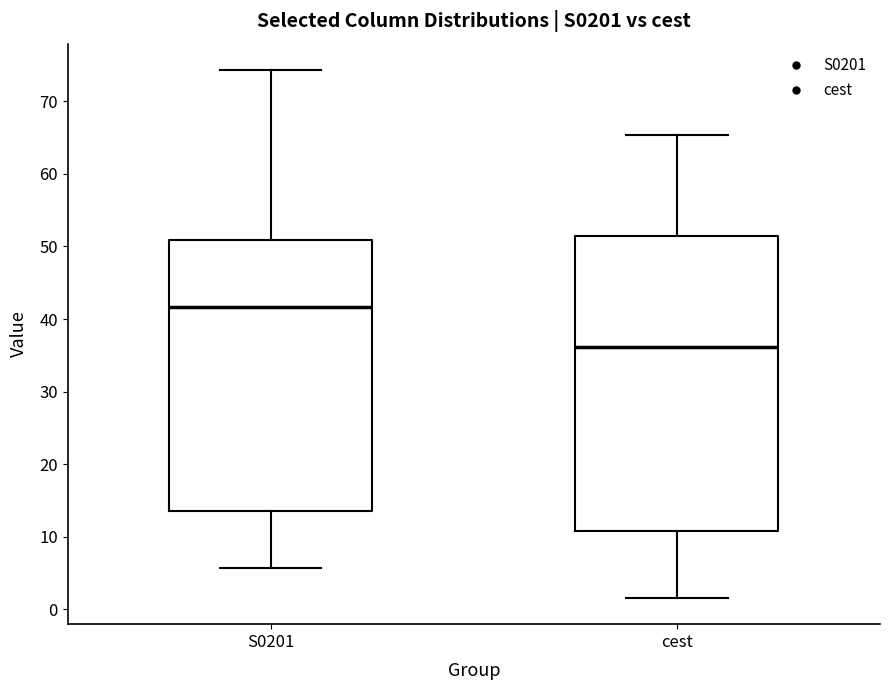

Comparing the boxes themselves (not the whiskers), which one is the tallest?

cest